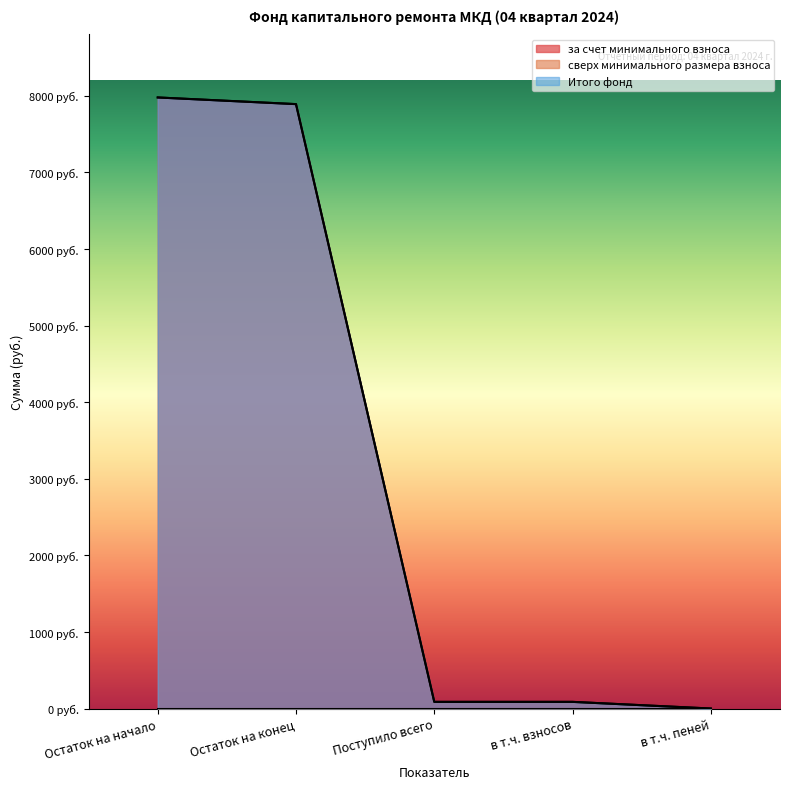

Does the chart display data point markers on the line(s)?

No